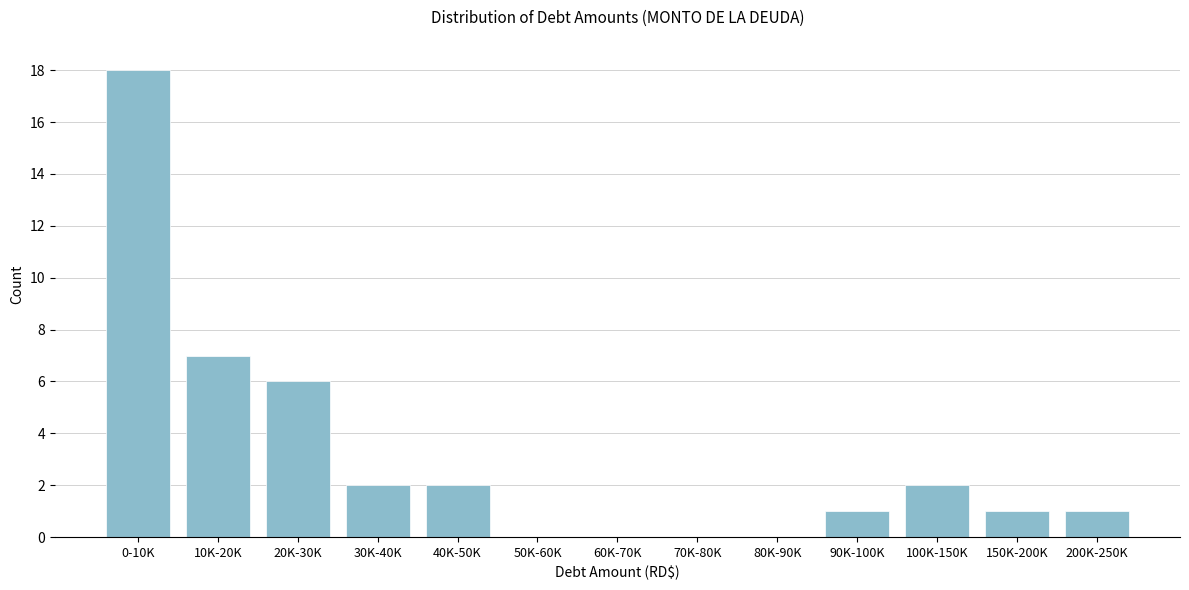

Reading left to right, extract all data points from this chart.

0-10K=18	10K-20K=7	20K-30K=6	30K-40K=2	40K-50K=2	50K-60K=0	60K-70K=0	70K-80K=0	80K-90K=0	90K-100K=1	100K-150K=2	150K-200K=1	200K-250K=1